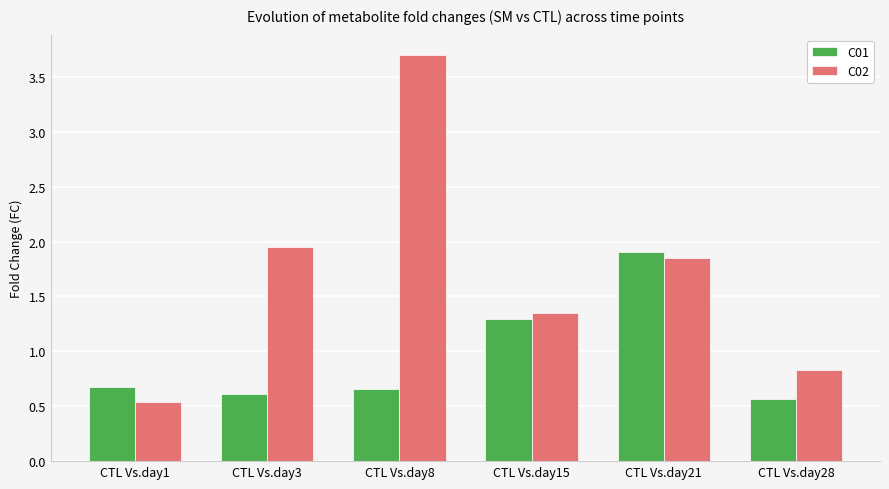

Which series has the largest total across all categories?

C02